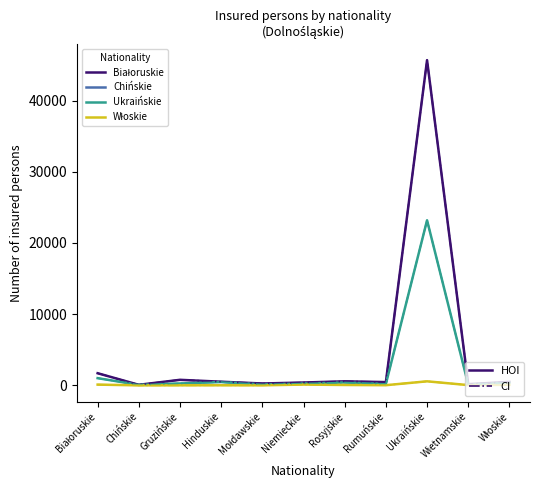

Does the chart have visible grid lines?

No